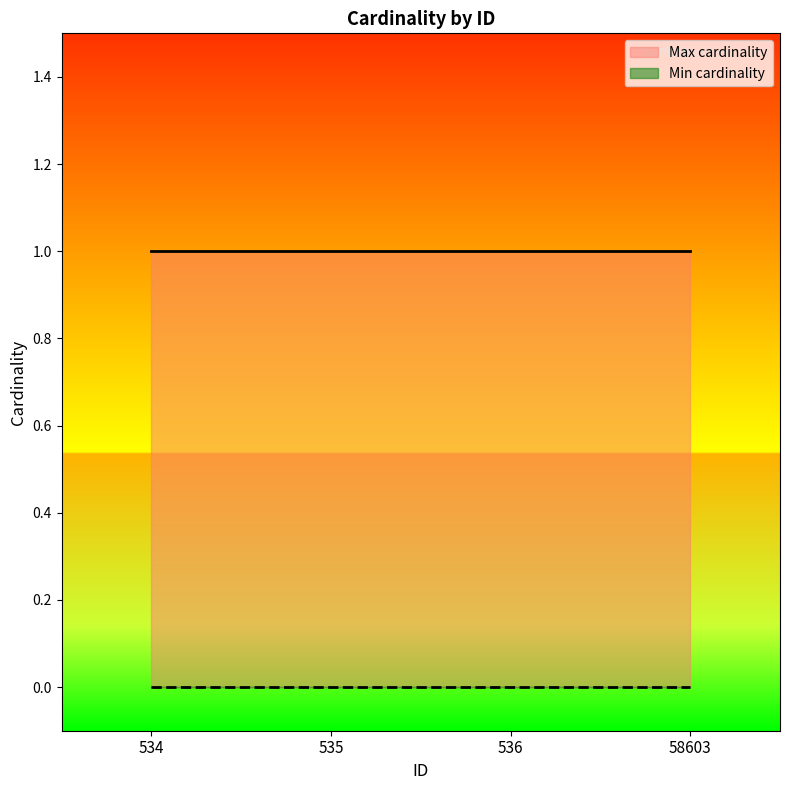

What is the value of the Max cardinality point at the 4th from the left?

1